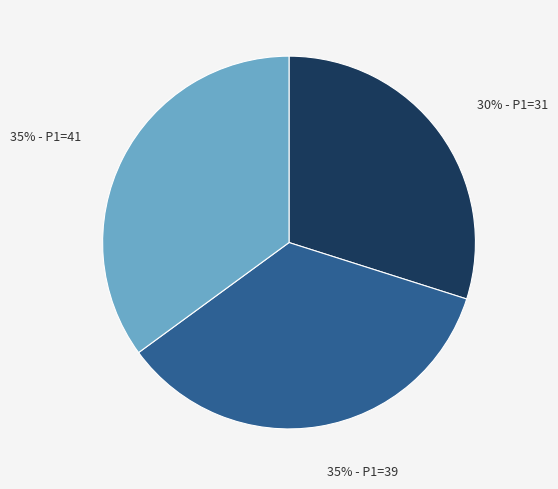

To the nearest percent, what is the average slice percentage?

33%